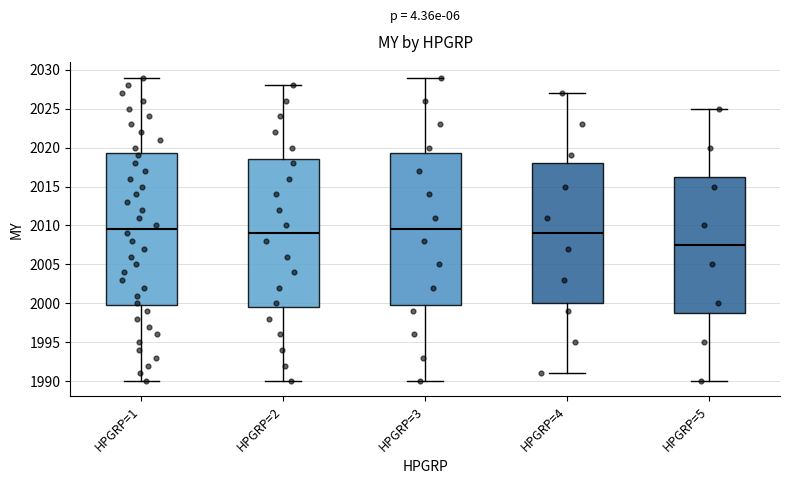

Where is the upper edge of the box for HPGRP=5 on the y-axis? The values are not printed on the chart, so give them approximately, as read against the axis.

2016.5